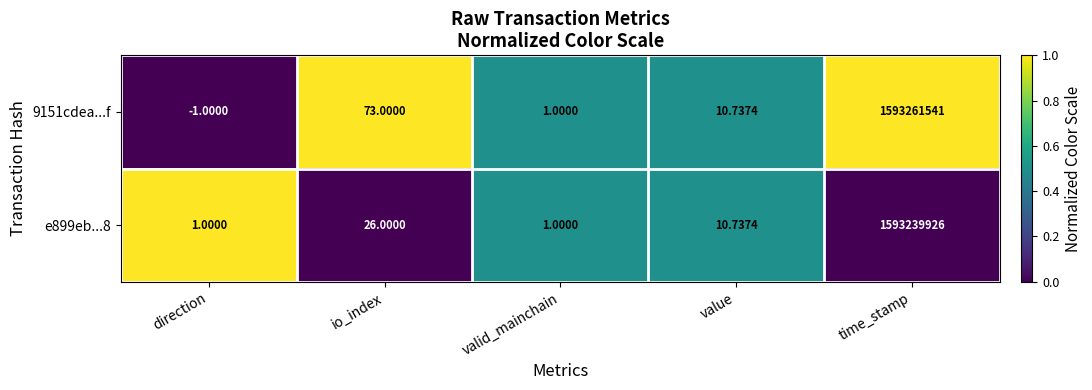

At which category is the sum across all series the highest?

time_stamp